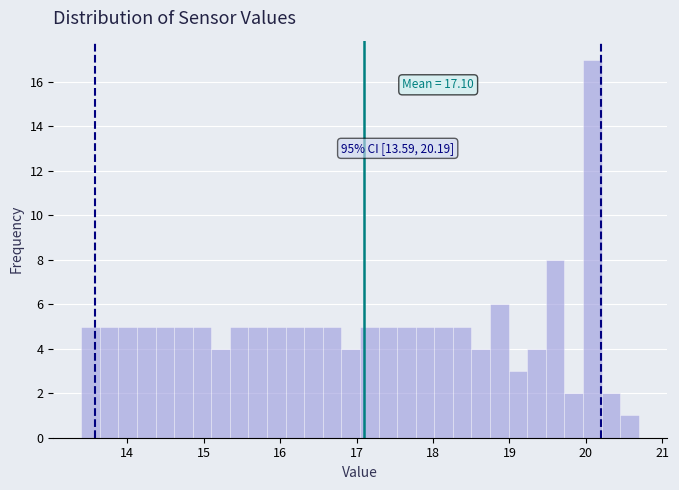

Read against the x-axis, roughly where is the centre of the tallest bar?

20.1